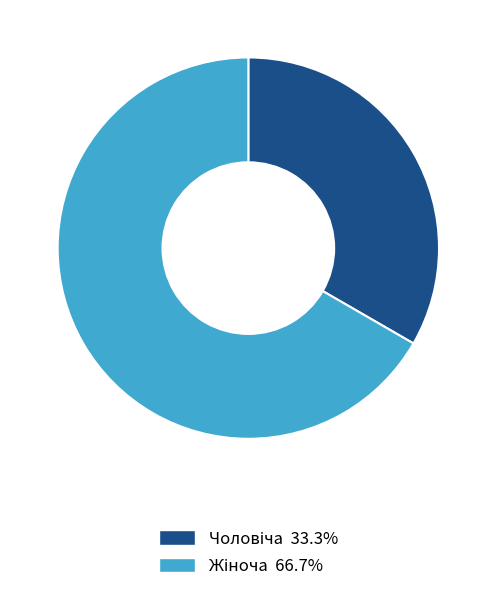

How many segments does this pie chart have?

2